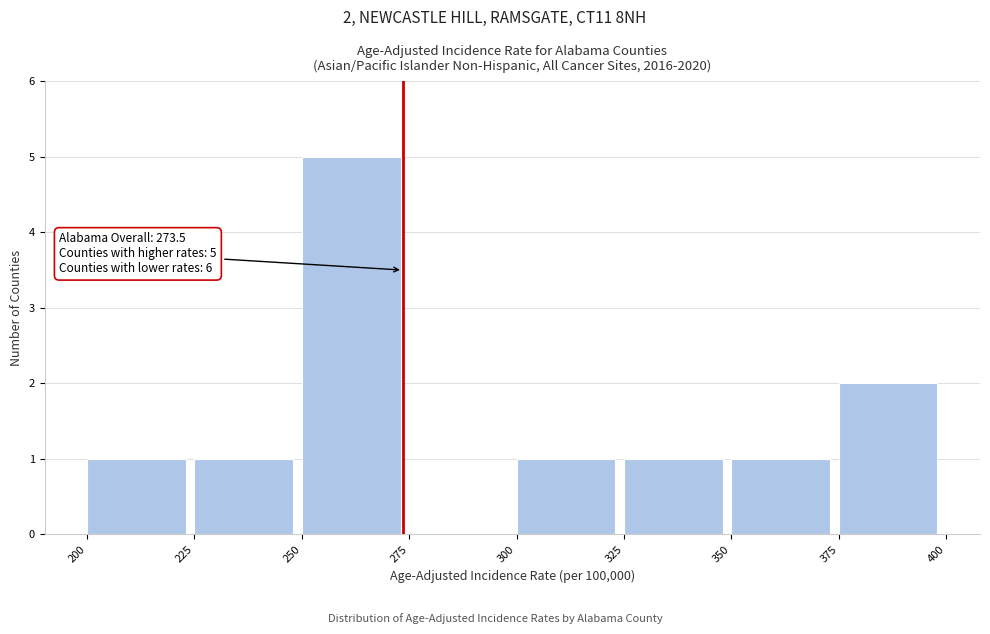

Which range on the x-axis has the tallest bar?

250 to 275